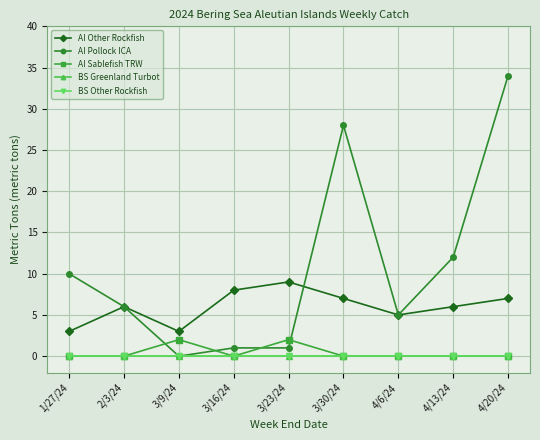

Reading right to left, what are all the values shown in this chart?

AI Other Rockfish: 4/20/24=7	4/13/24=6	4/6/24=5	3/30/24=7	3/23/24=9	3/16/24=8	3/9/24=3	2/3/24=6	1/27/24=3
AI Pollock ICA: 4/20/24=34	4/13/24=12	4/6/24=5	3/30/24=28	3/23/24=1	3/16/24=1	3/9/24=0	2/3/24=6	1/27/24=10
AI Sablefish TRW: 4/20/24=0	4/13/24=0	4/6/24=0	3/30/24=0	3/23/24=2	3/16/24=0	3/9/24=2	2/3/24=0	1/27/24=0
BS Greenland Turbot: 4/20/24=0	4/13/24=0	4/6/24=0	3/30/24=0	3/23/24=0	3/16/24=0	3/9/24=0	2/3/24=0	1/27/24=0
BS Other Rockfish: 4/20/24=0	4/13/24=0	4/6/24=0	3/30/24=0	3/23/24=0	3/16/24=0	3/9/24=0	2/3/24=0	1/27/24=0